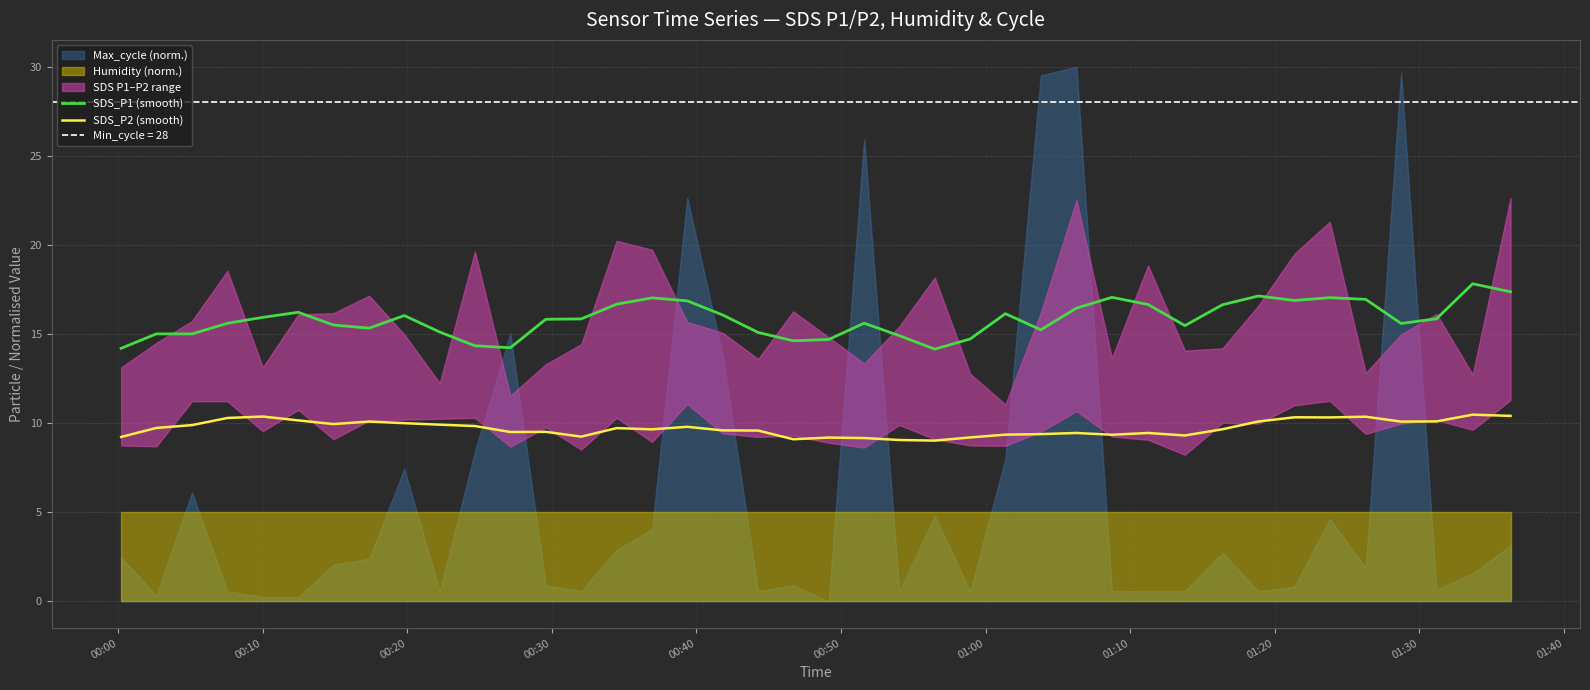

What is the maximum value for SDS_P1 (smooth)?

17.8